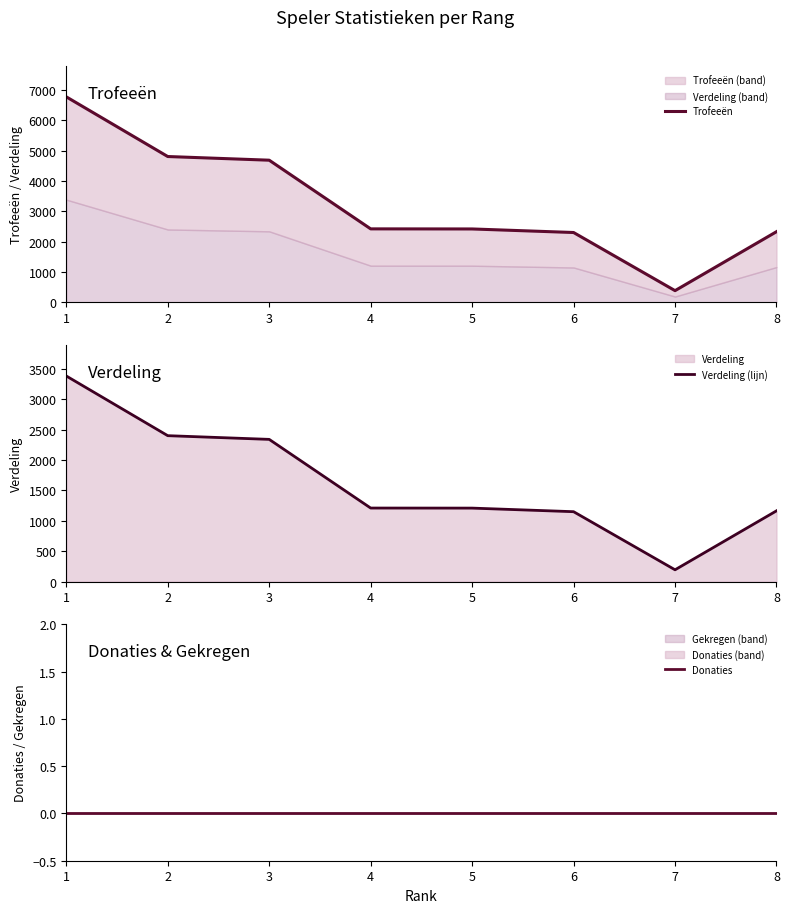

What is the approximate value of Verdeling (lijn) at 8, to the nearest 50?

1150